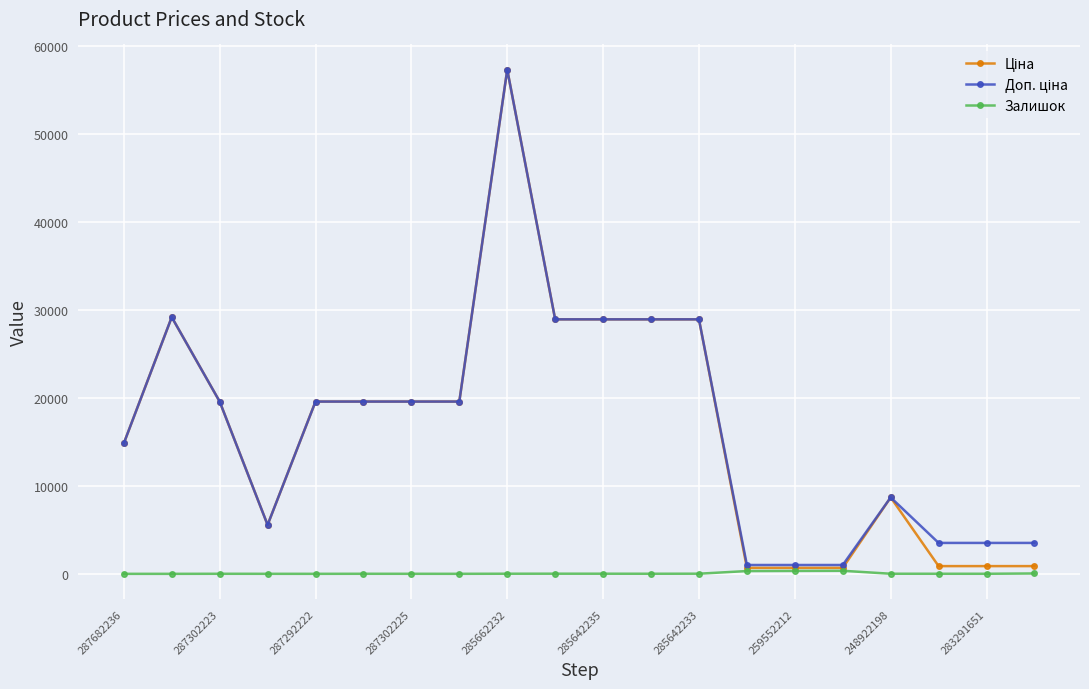

Does the chart display data point markers on the line(s)?

Yes